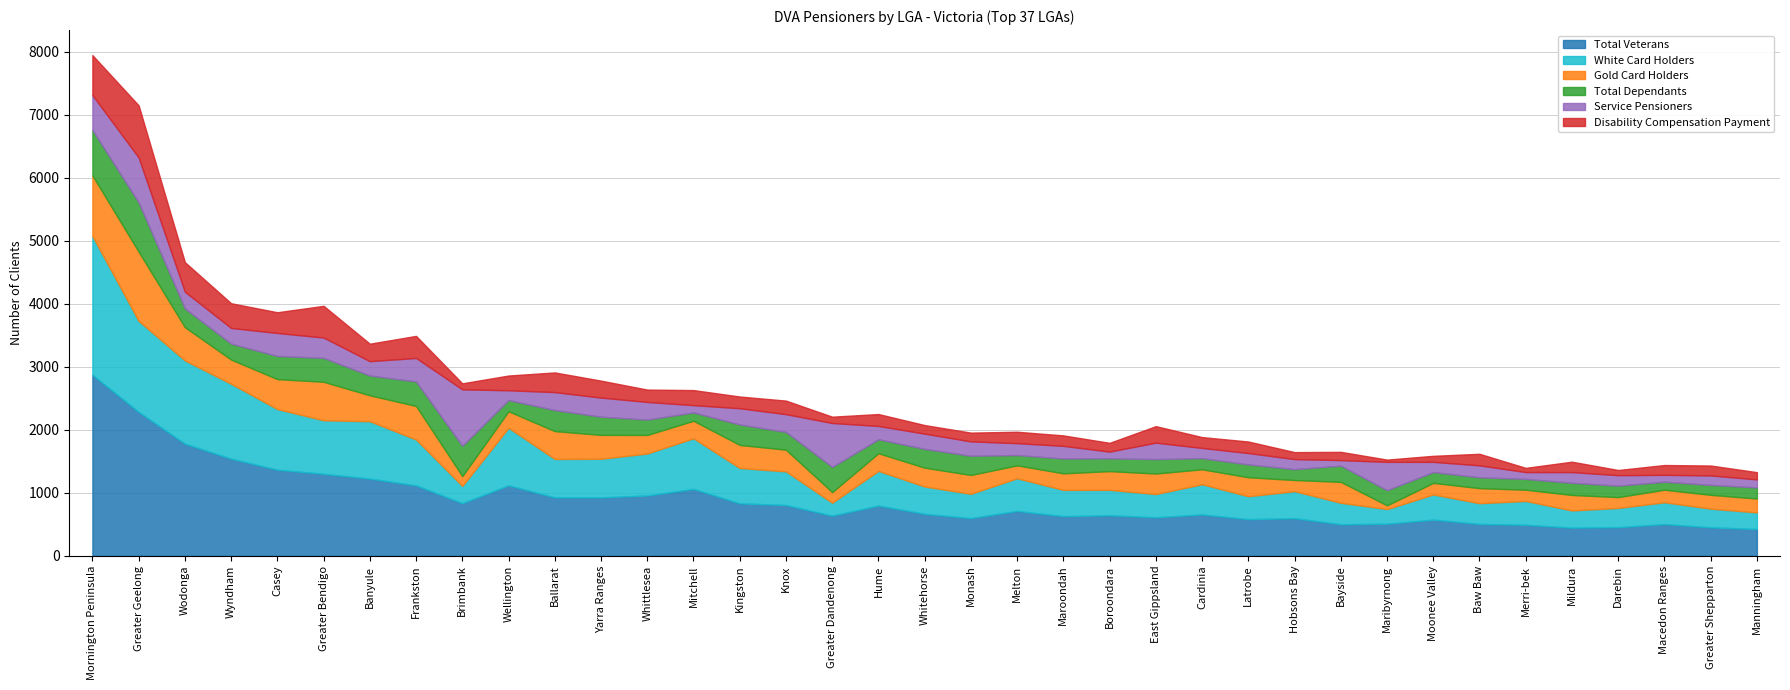

Is the value of Service Pensioners at Wodonga greater than the value of Total Veterans at Greater Geelong?

No